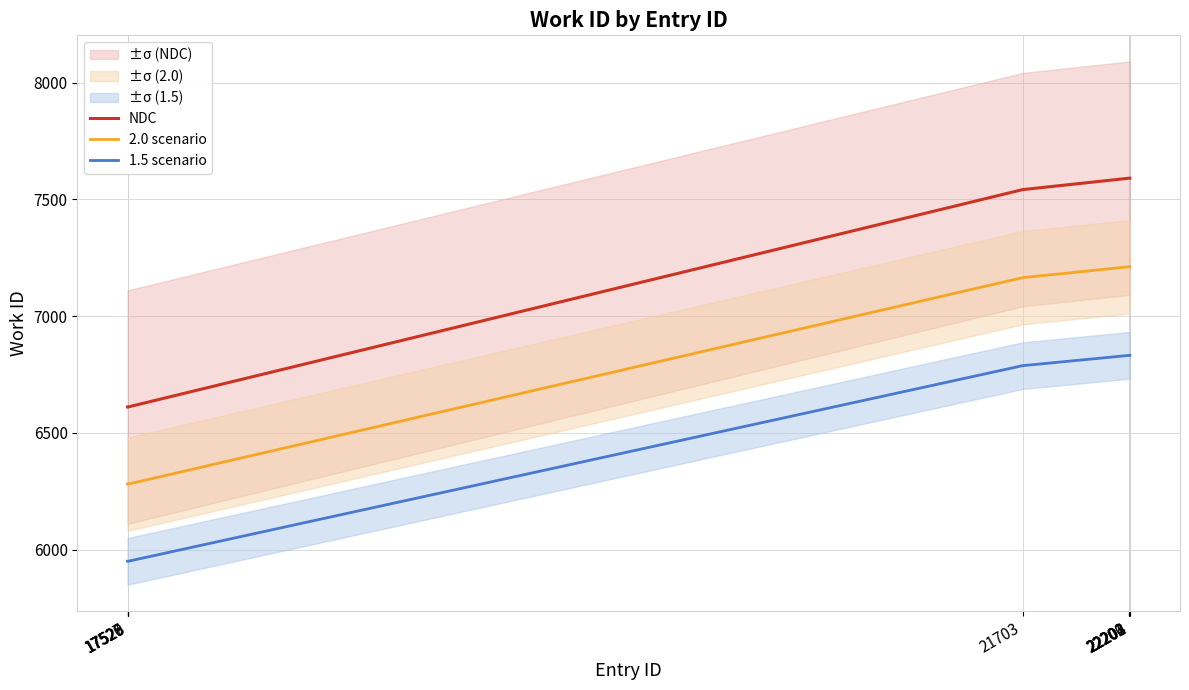

Reading right to left, transcribe all the data shown in this chart.

NDC: 22204=7591.0	22203=7591.0	22202=7591.0	22201=7591.0	22200=7591.0	21703=7542.0	17529=6611.0	17528=6611.0	17527=6611.0	17526=6611.0
2.0 scenario: 22204=7211.4	22203=7211.4	22202=7211.4	22201=7211.4	22200=7211.4	21703=7164.9	17529=6280.4	17528=6280.4	17527=6280.4	17526=6280.4
1.5 scenario: 22204=6831.9	22203=6831.9	22202=6831.9	22201=6831.9	22200=6831.9	21703=6787.8	17529=5949.9	17528=5949.9	17527=5949.9	17526=5949.9